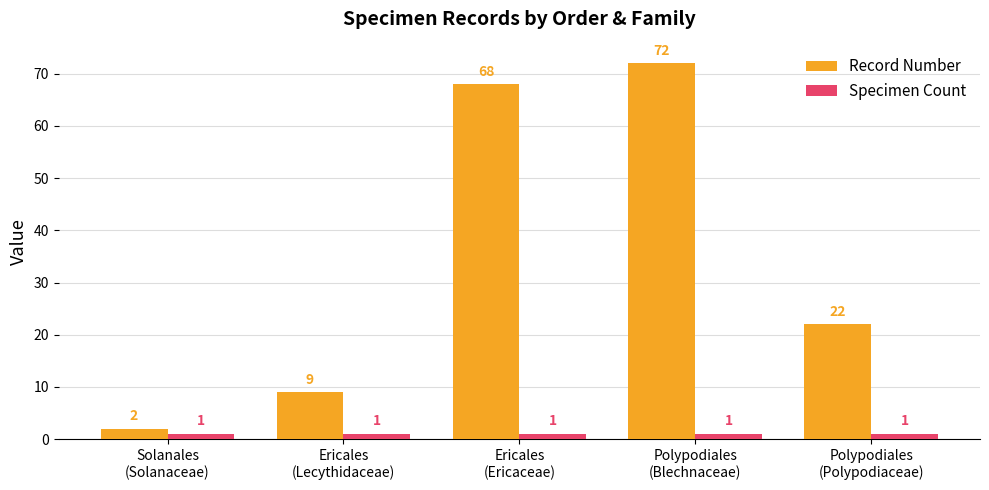

Where does the Record Number series first go above 22?

Ericales
(Ericaceae)